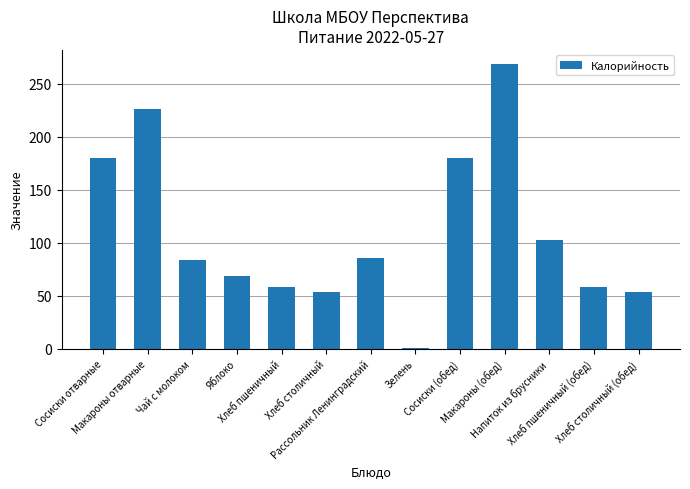

Count the number of data series in this chart.

1